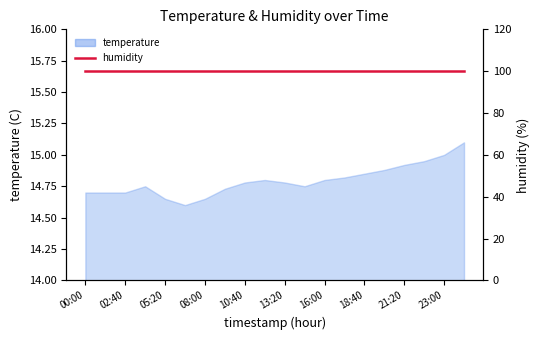

Where is the first local maximum?

04:00